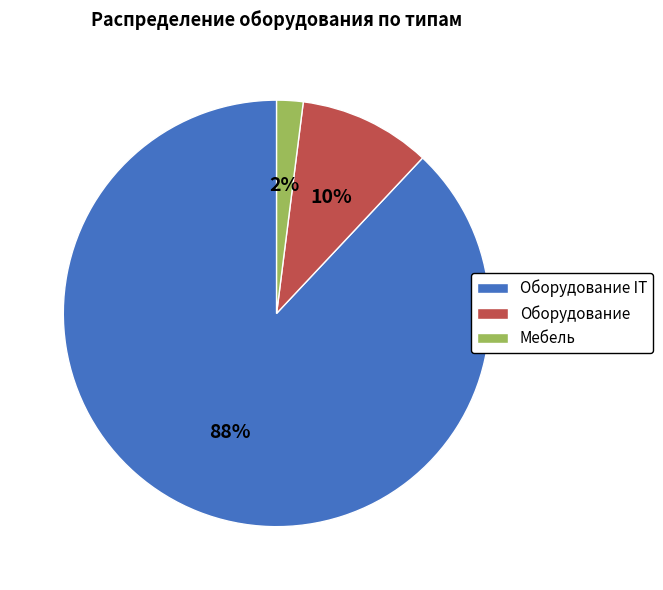

Which slice is the smallest?

Мебель